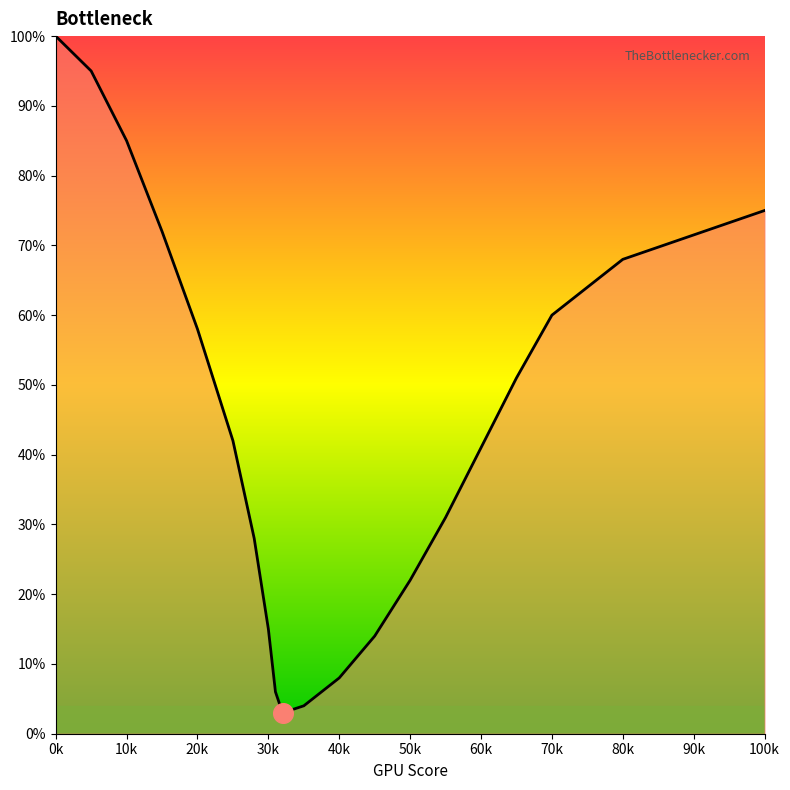

What is the difference between the maximum and minimum values?

97